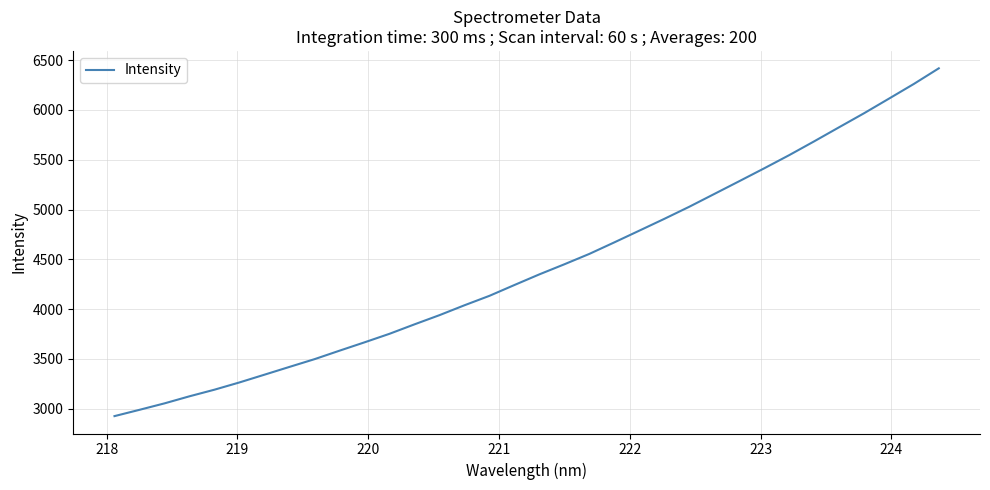

True or false: the data has more than 2 interior local peaks.

False